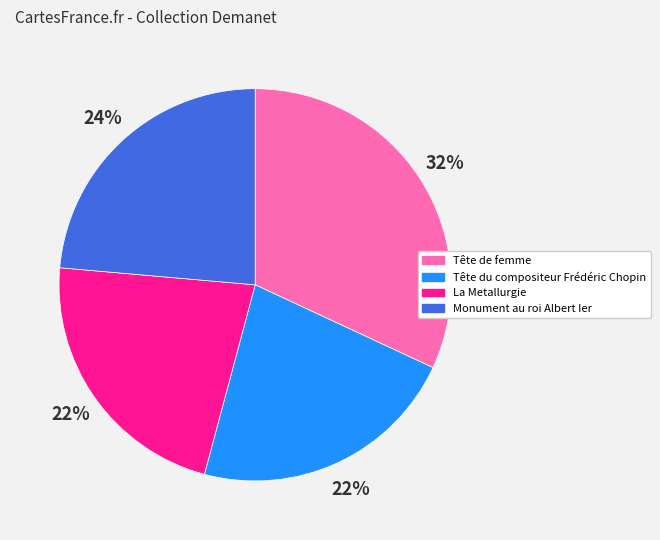

The La Metallurgie slice represents 28% of the pie. True or false?

False